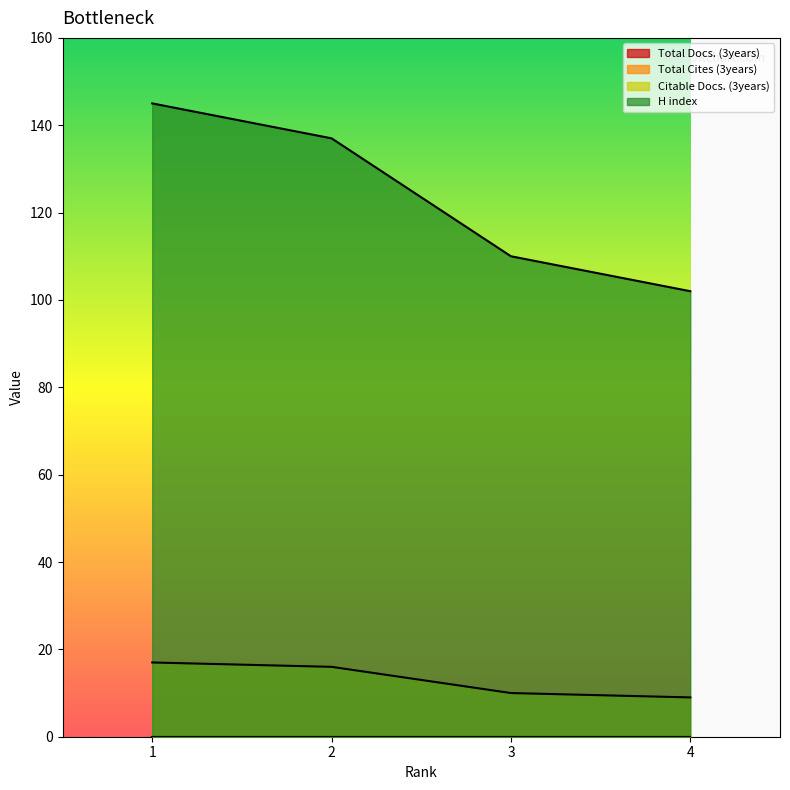

Which category has the lowest value in the H index series?

4